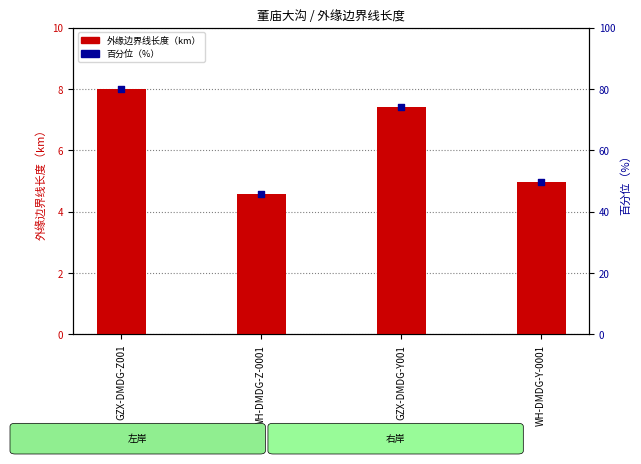

What is the total value across all series at WH-DMDG-Y-0001?

54.8